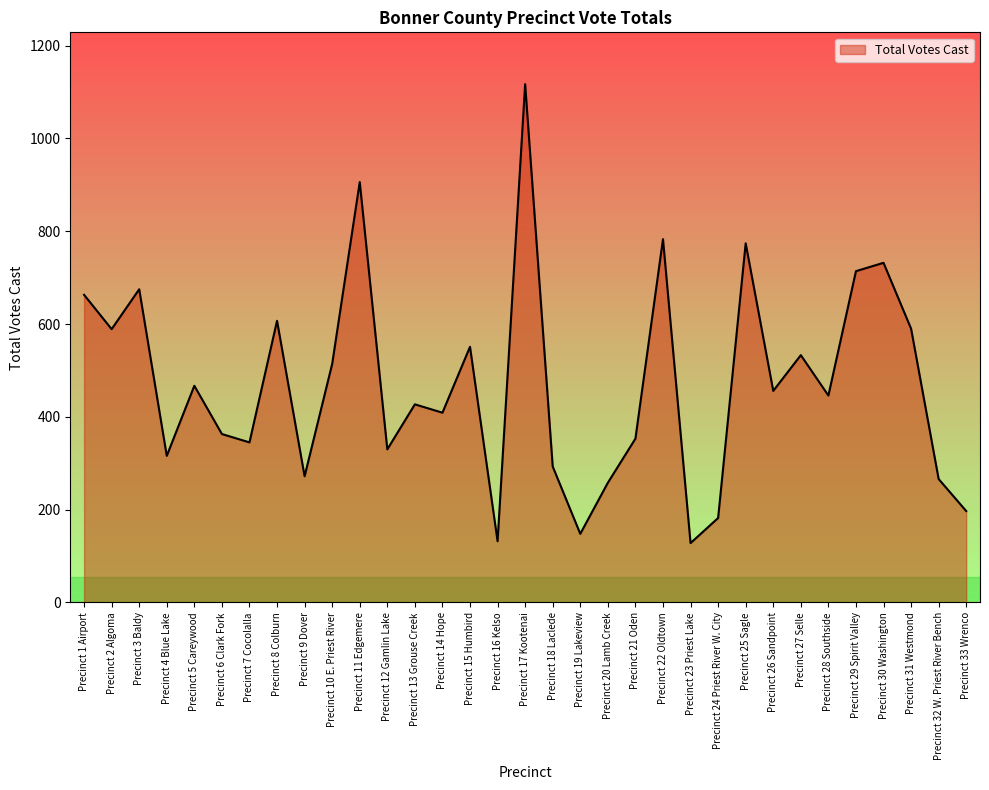

What is the difference between the values at Precinct 22 Oldtown and Precinct 27 Selle?

250